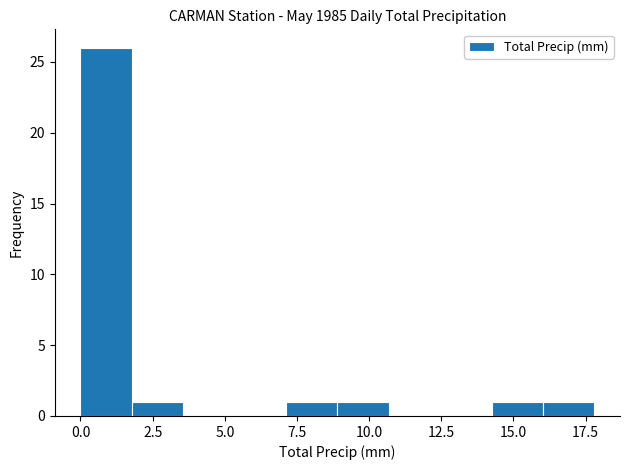

Read against the x-axis, roughly where is the centre of the tallest bar?

1.0